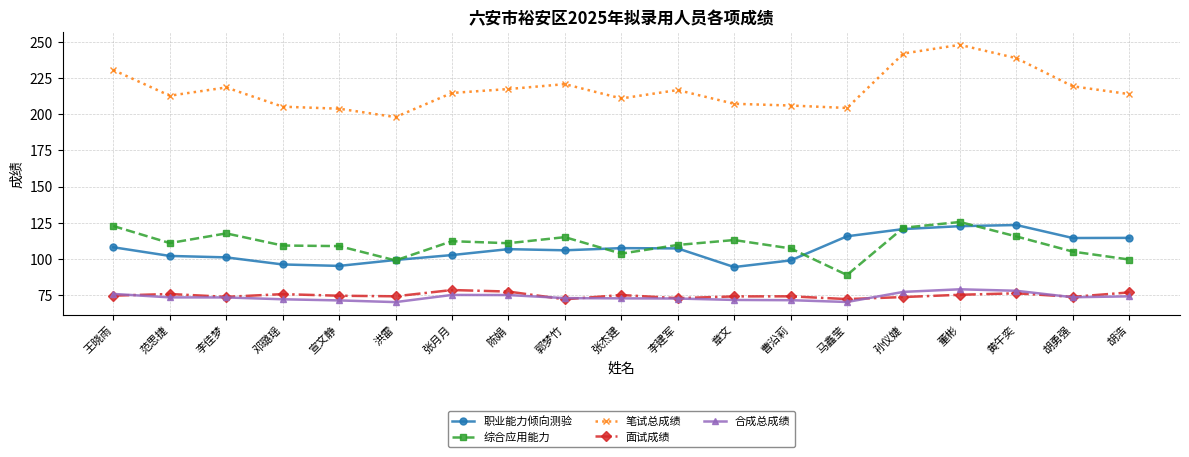

What is the sum of all 职业能力倾向测验 values?

2035.5